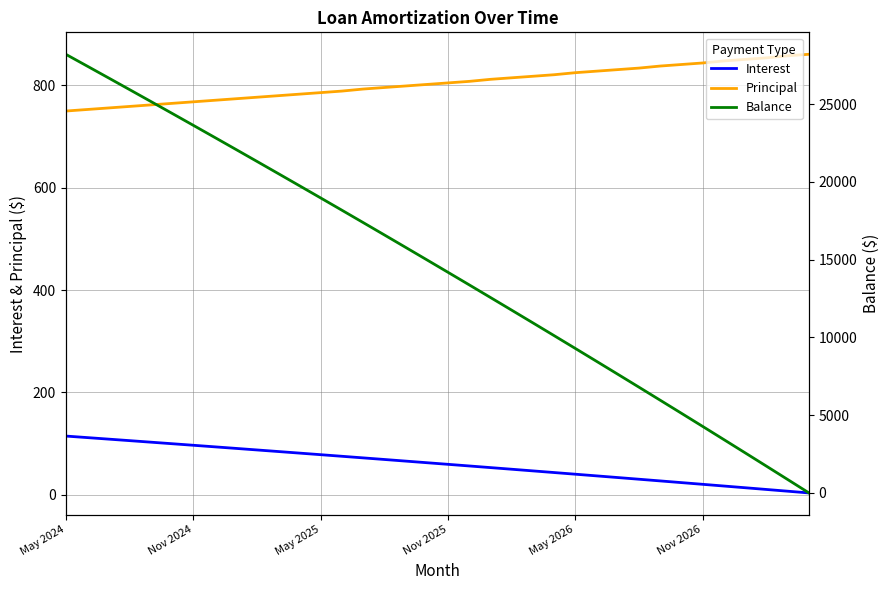

True or false: Principal and Interest intersect in this chart.

False